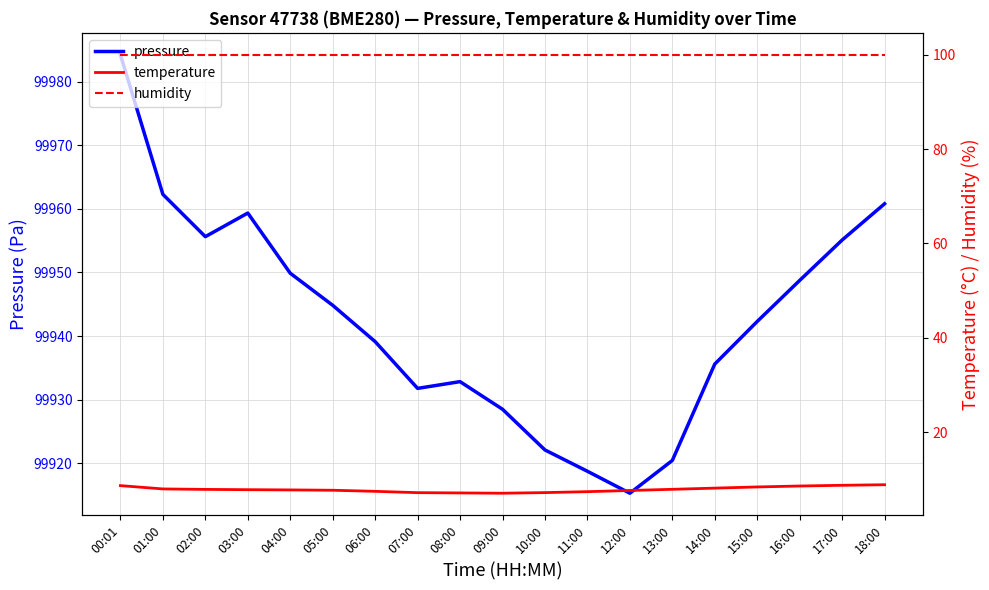

Reading right to left, what are all the values shown in this chart?

pressure: 18:00=99960.8	17:00=99955.1	16:00=99948.8	15:00=99942.3	14:00=99935.6	13:00=99920.4	12:00=99915.3	11:00=99918.8	10:00=99922.1	09:00=99928.5	08:00=99932.8	07:00=99931.8	06:00=99939.1	05:00=99944.8	04:00=99949.9	03:00=99959.3	02:00=99955.6	01:00=99962.3	00:01=99984.2
temperature: 18:00=8.8	17:00=8.7	16:00=8.6	15:00=8.3	14:00=8.1	13:00=7.8	12:00=7.6	11:00=7.3	10:00=7.2	09:00=7.0	08:00=7.1	07:00=7.1	06:00=7.4	05:00=7.7	04:00=7.7	03:00=7.8	02:00=7.8	01:00=7.9	00:01=8.6
humidity: 18:00=100.0	17:00=100.0	16:00=100.0	15:00=100.0	14:00=100.0	13:00=100.0	12:00=100.0	11:00=100.0	10:00=100.0	09:00=100.0	08:00=100.0	07:00=100.0	06:00=100.0	05:00=100.0	04:00=100.0	03:00=100.0	02:00=100.0	01:00=100.0	00:01=100.0